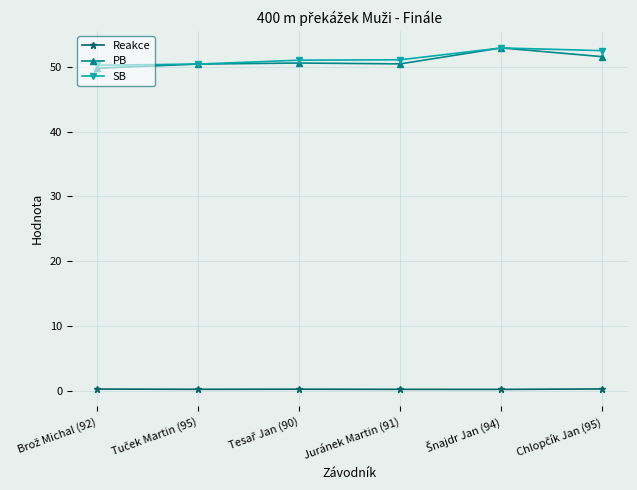

What is the maximum value for SB?

52.9